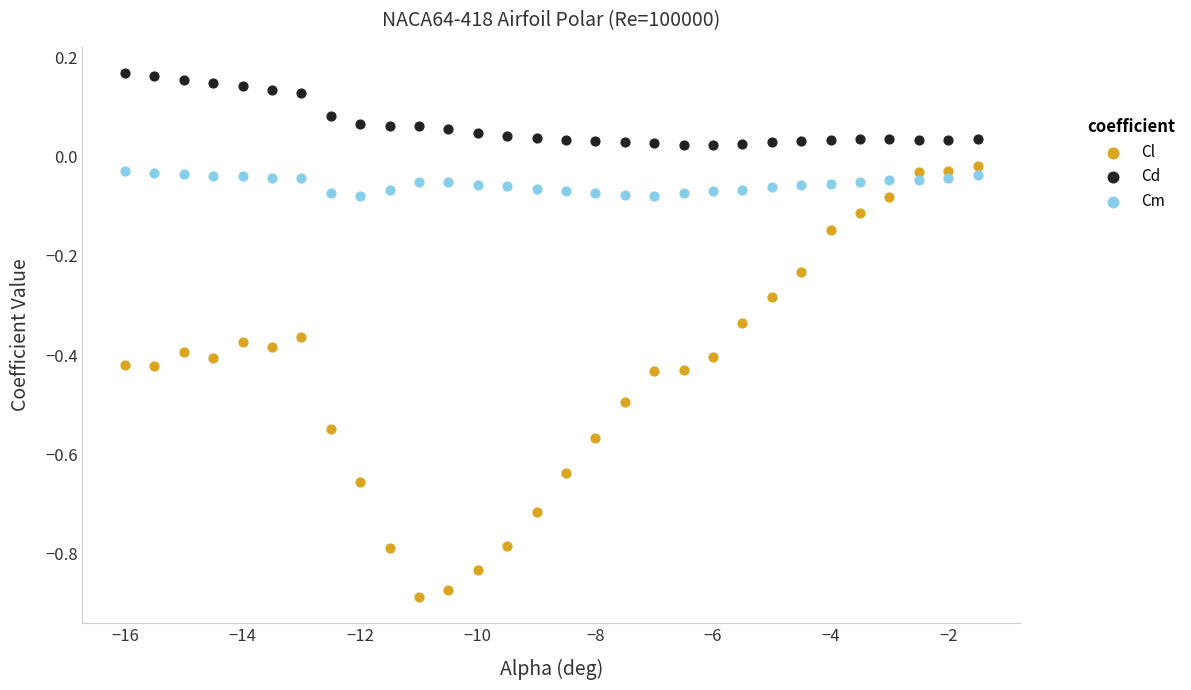

Which series contains the lowest Y value?

Cl